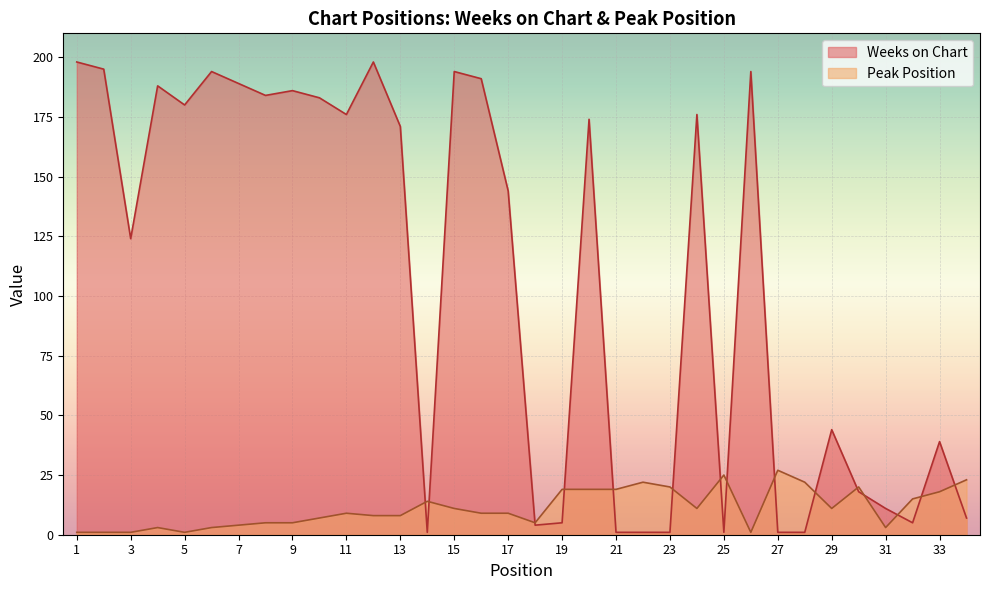

At which category does Peak Position reach its first local peak?

4